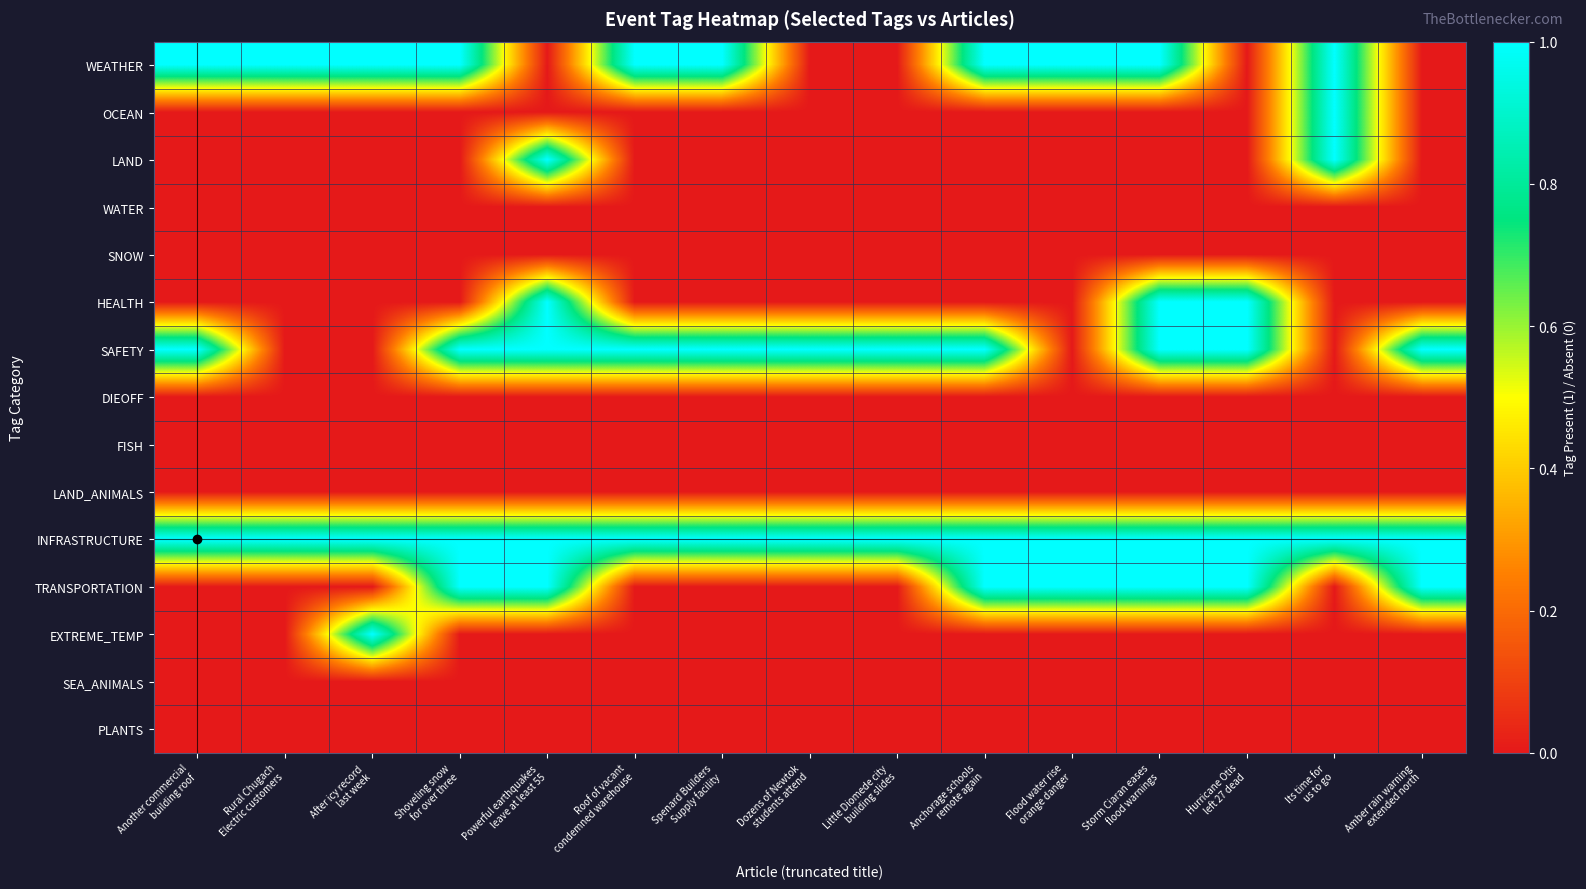

Count the number of categories in the chart.

15